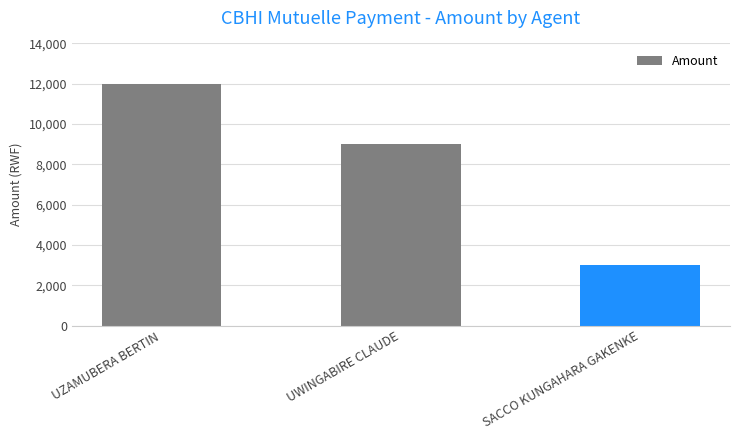

What is the maximum value shown in the chart?

12000